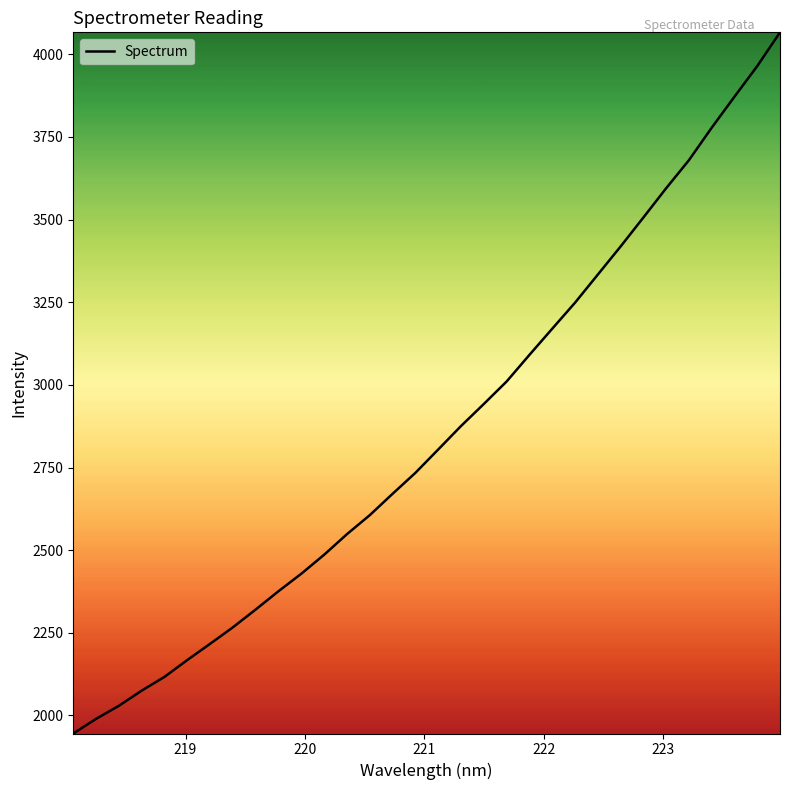

What is the minimum value shown in the chart?

1945.2